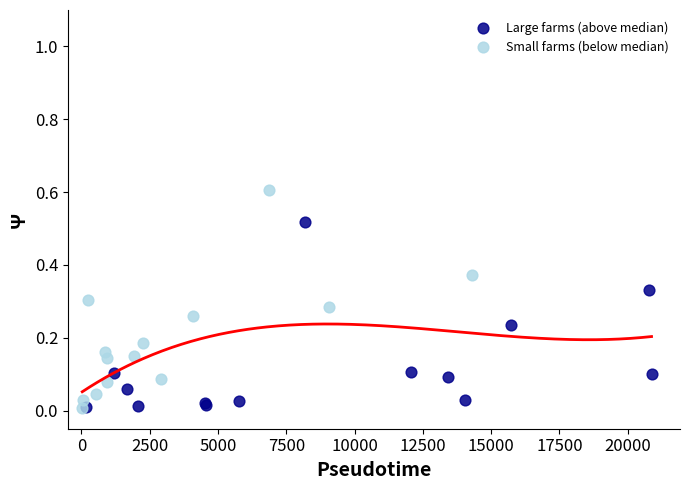

Which series has the widest spread of Y values?

Small farms (below median)